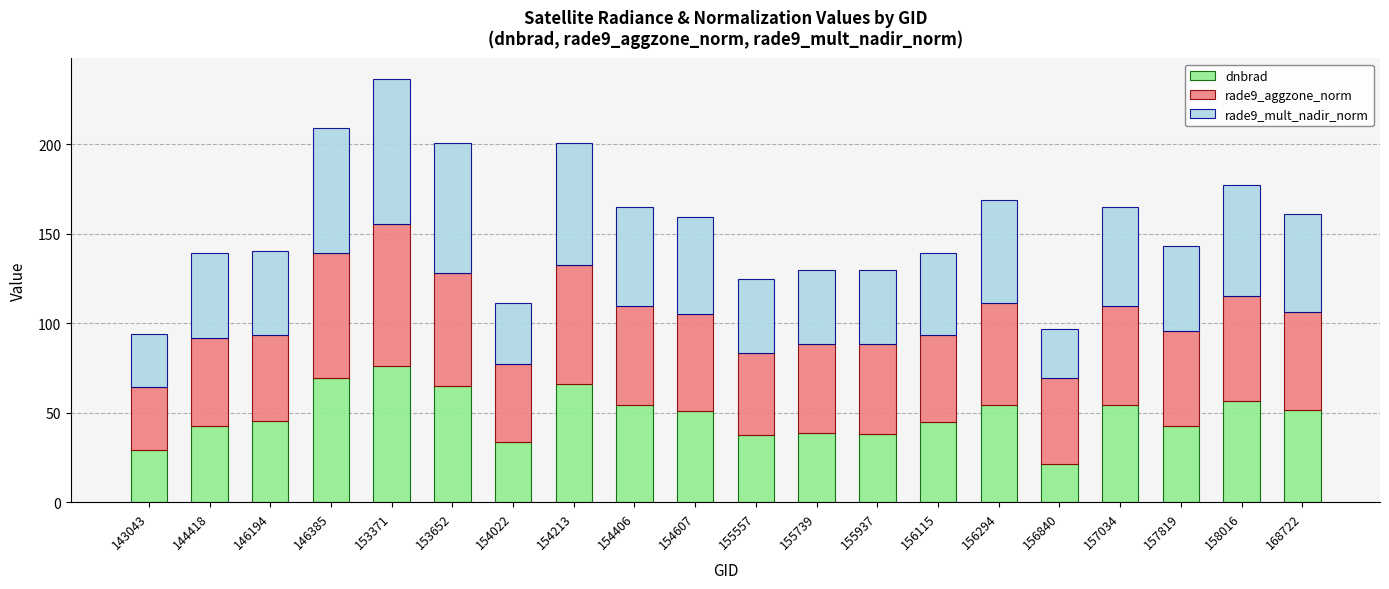

The value of dnbrad at 143043 is 9.2. True or false?

False